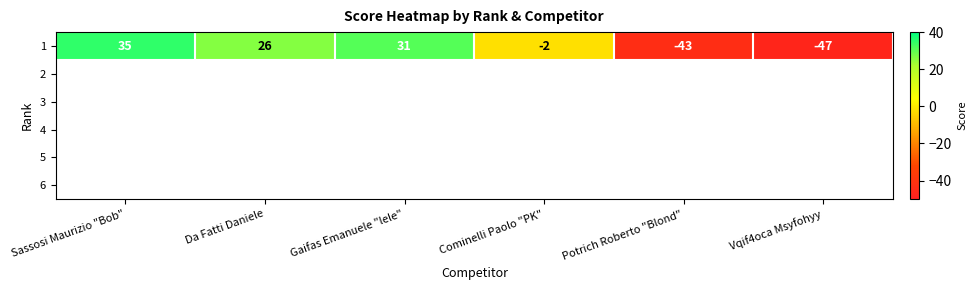

Where does the data first go above 26?

Sassosi Maurizio "Bob"